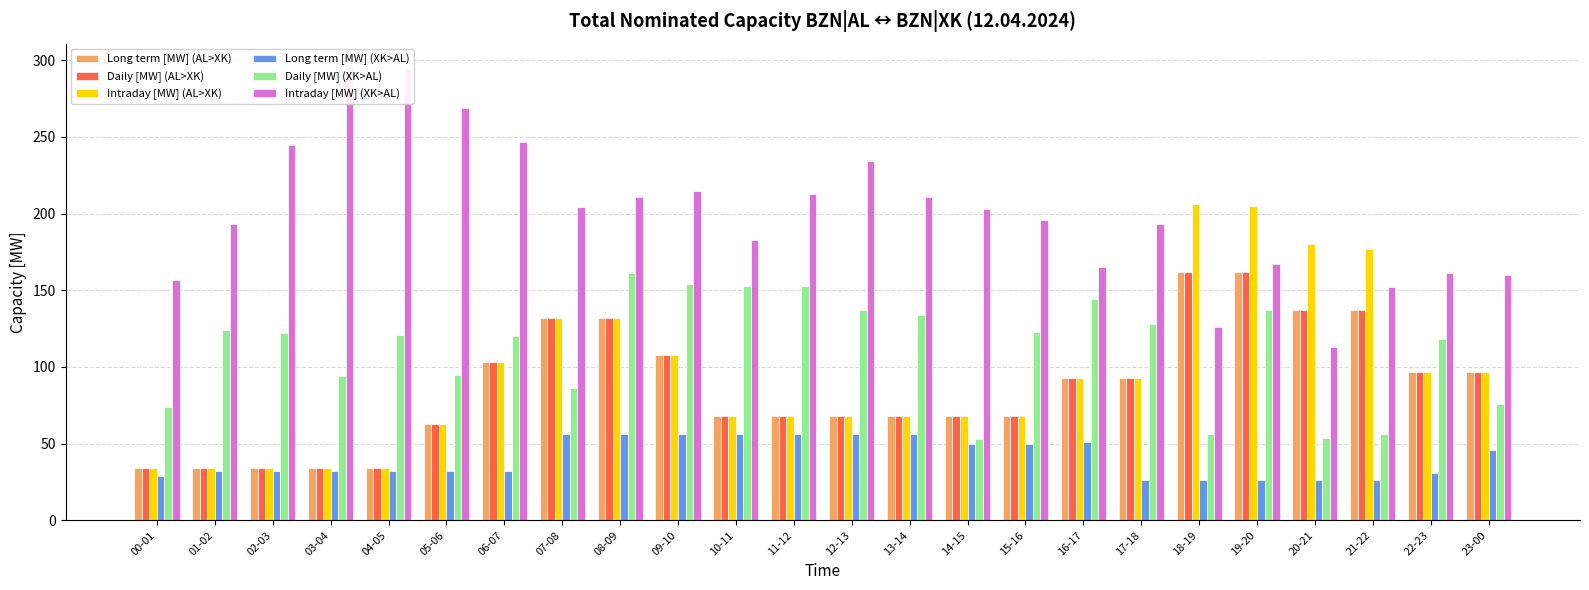

The value of Long term [MW] (XK>AL) at 18-19 is 26. True or false?

True